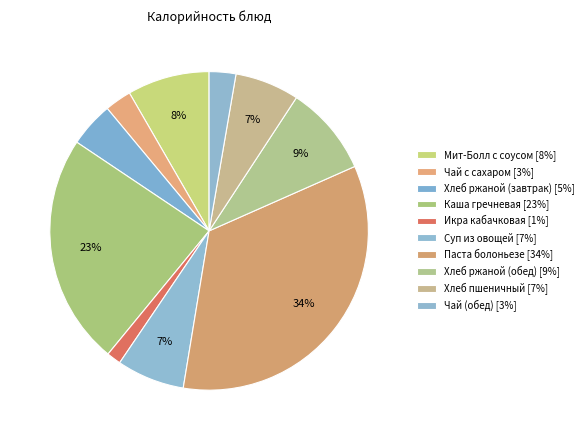

How many segments does this pie chart have?

10